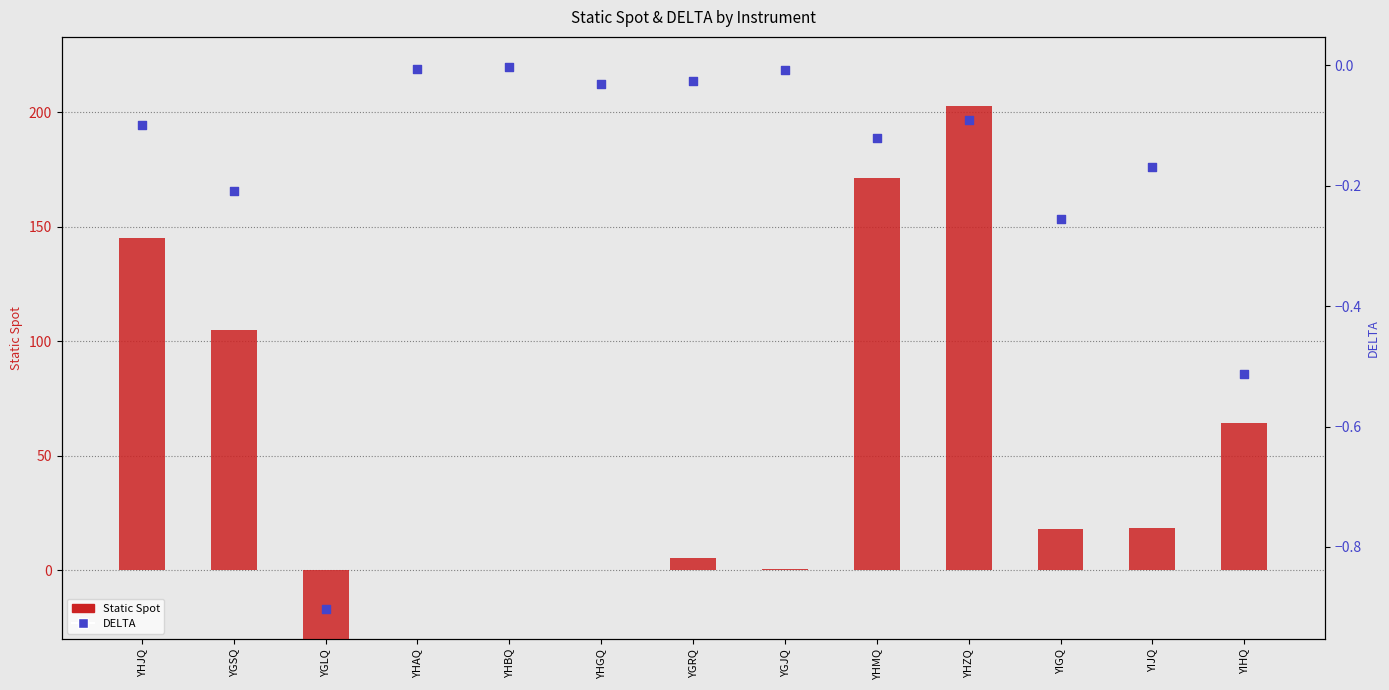

Which series has the largest Y range (max minus min)?

Static Spot